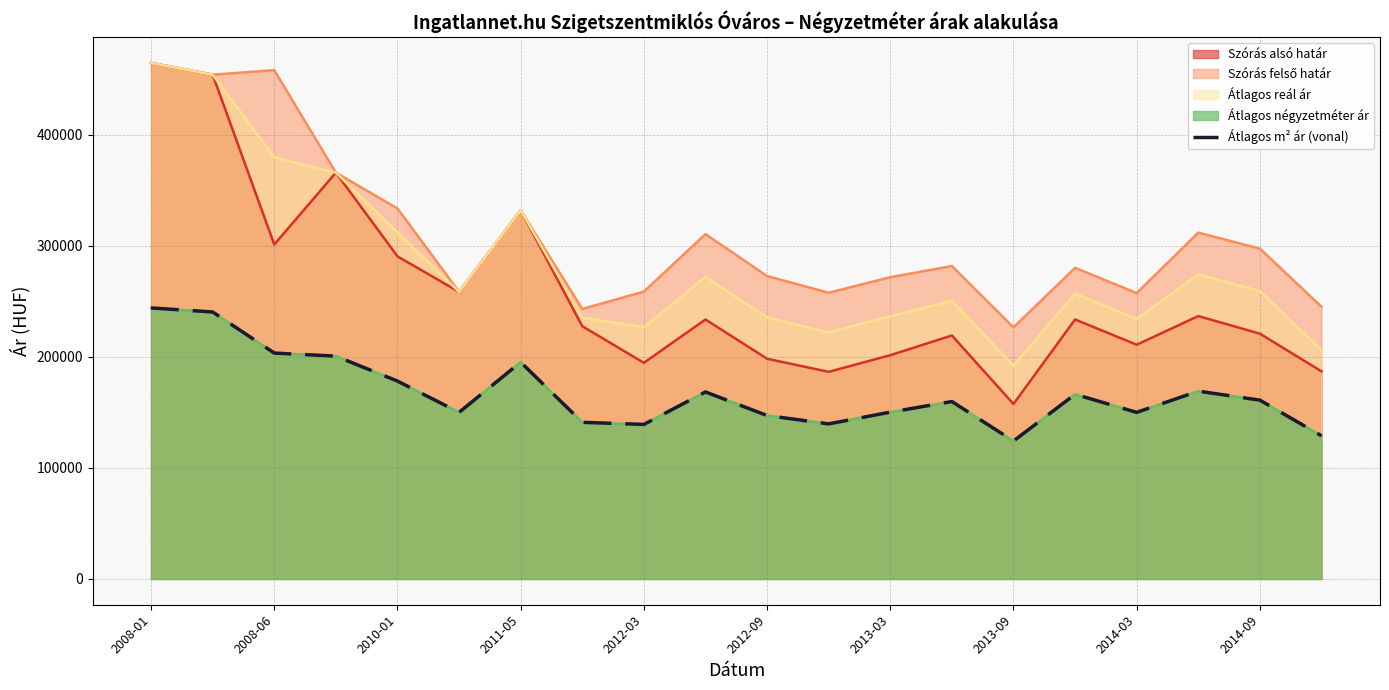

Is it true that the value at 13 is 93156?

False